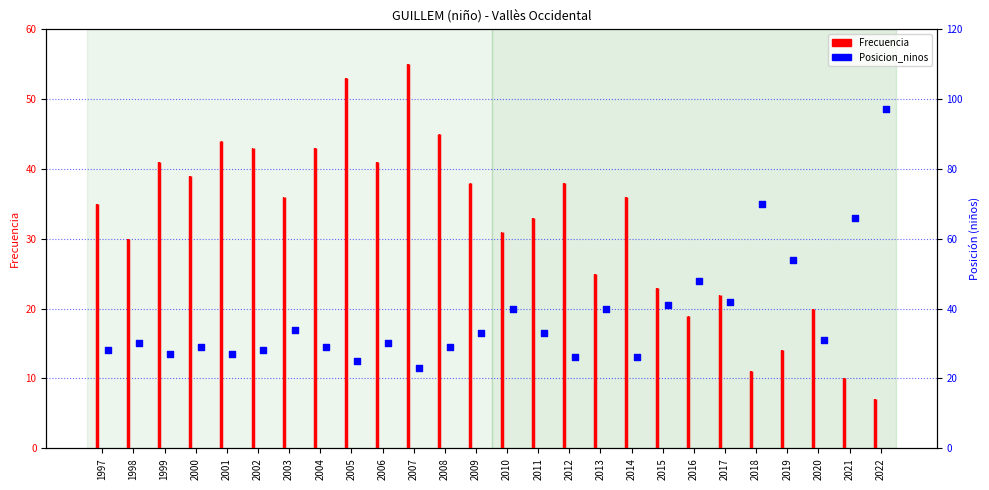

At which category is the sum across all series the highest?

2022